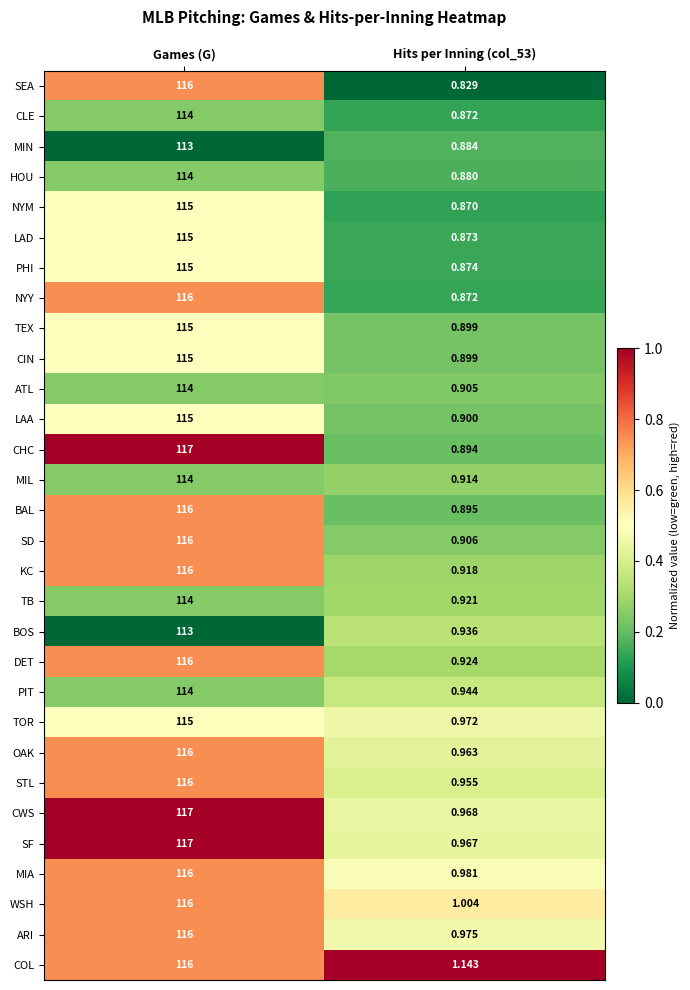

Which series has the largest range (max minus min)?

CHC